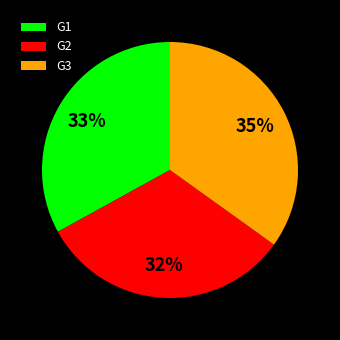

Which slice is the largest?

G3